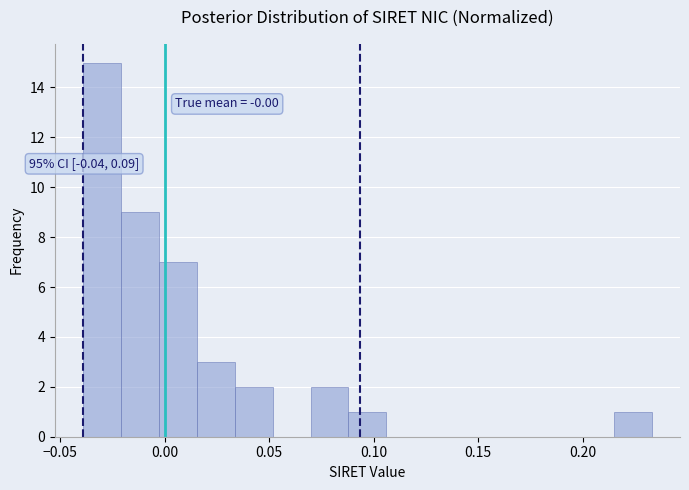

Read against the x-axis, roughly where is the centre of the tallest bar?

-0.030